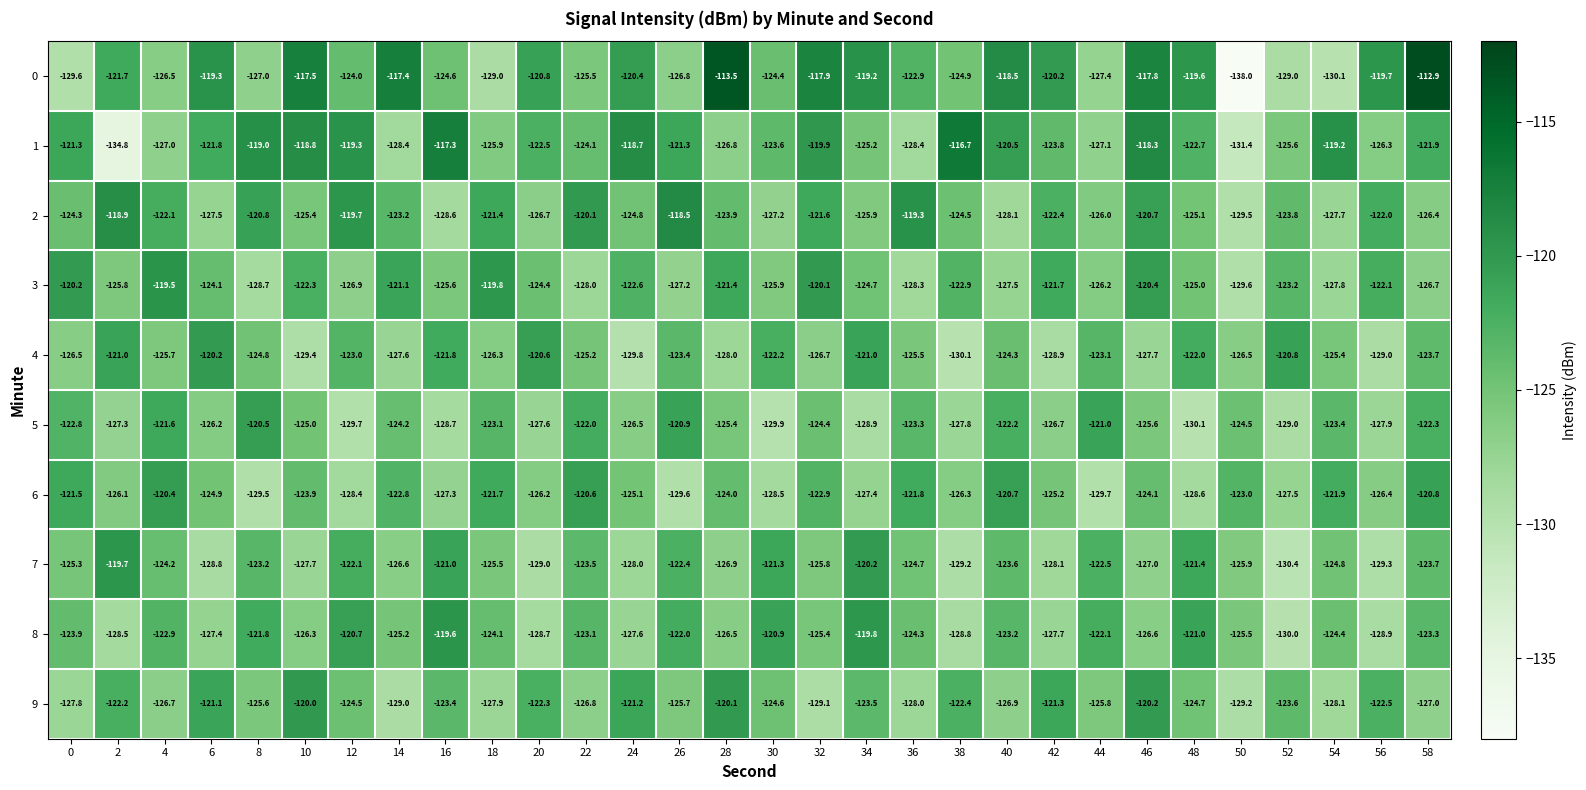

What is the difference between the second highest and minimum values in the 7 series?

10.2